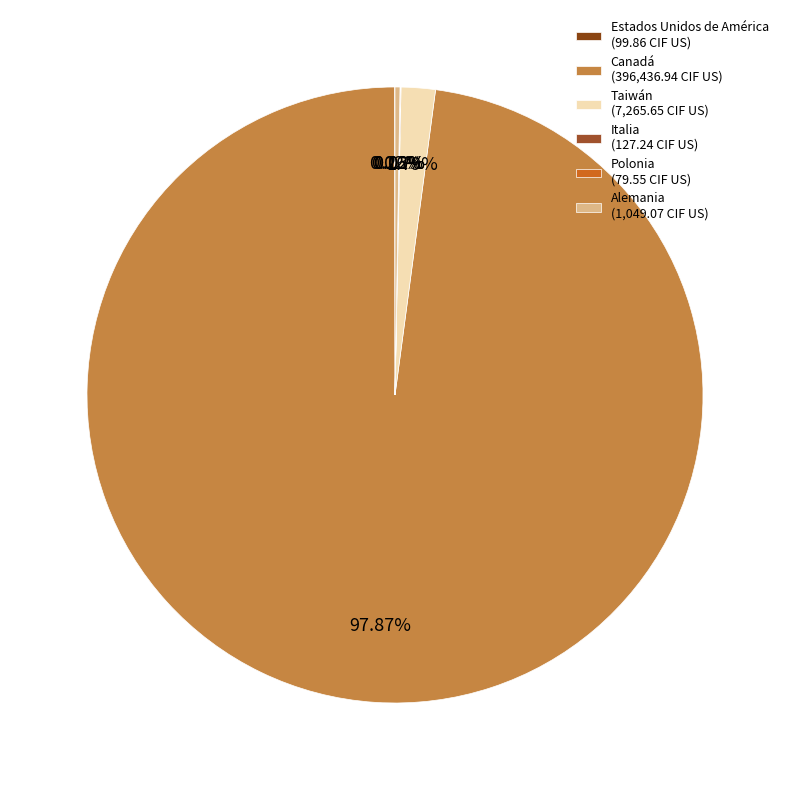

Between Canadá and Alemania, which is larger?

Canadá